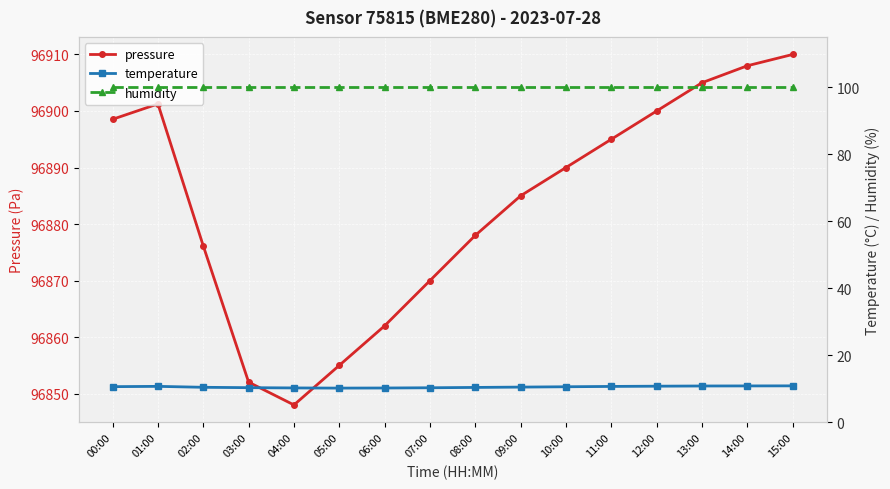

How many series are shown in this chart?

3